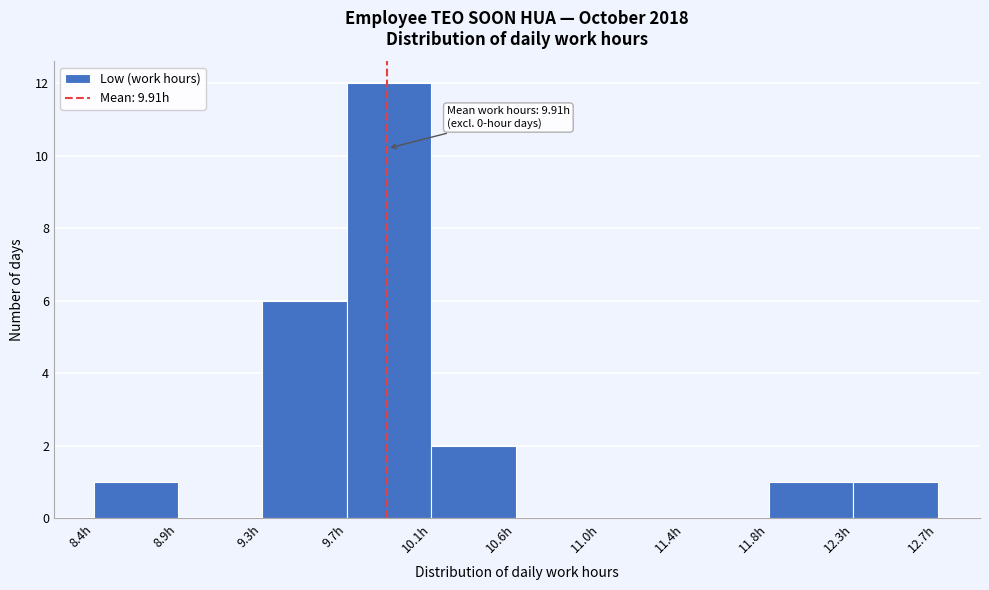

Which range on the x-axis has the tallest bar?

9.70 to 10.15